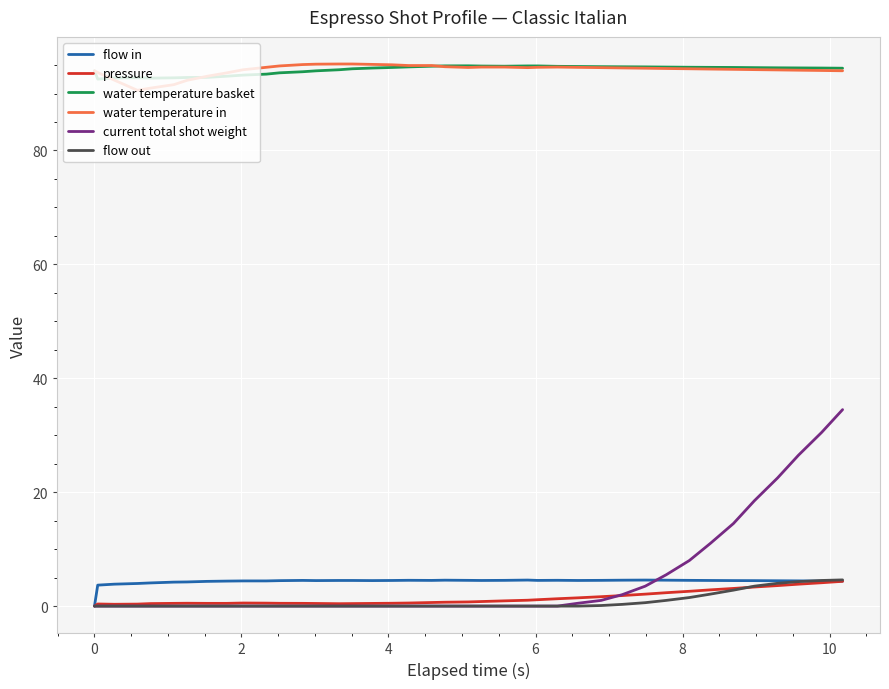

What is the highest value of the water temperature basket series?

94.9